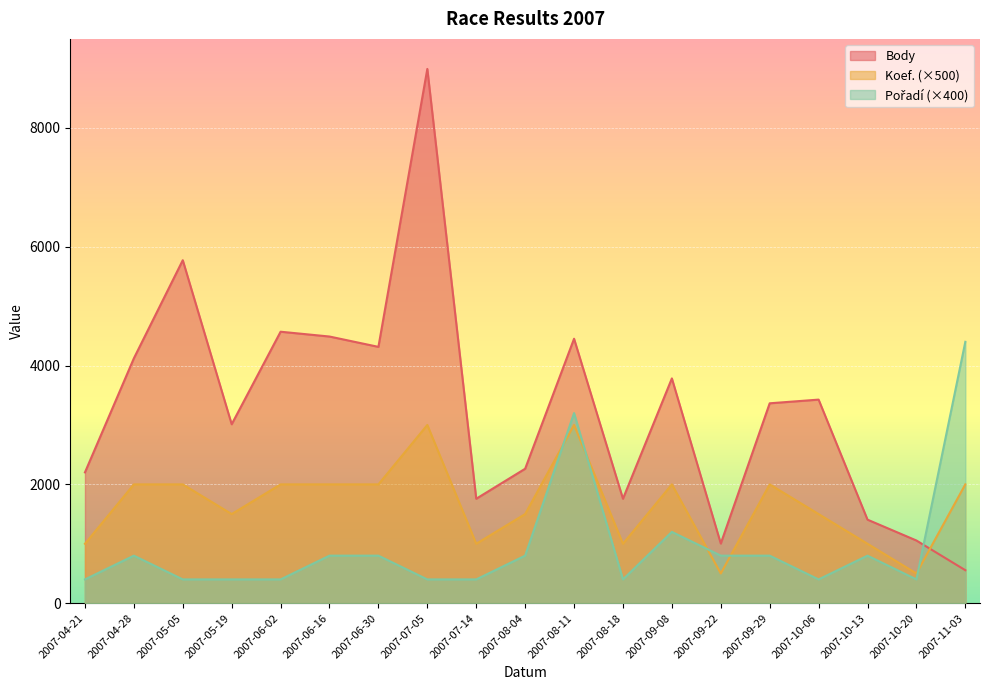

True or false: Body and Pořadí intersect in this chart.

True